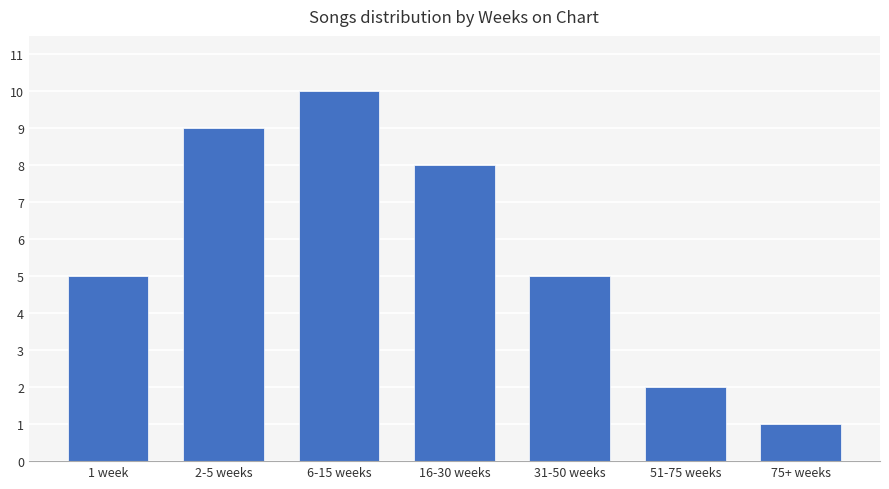

How many bars are there in total?

7